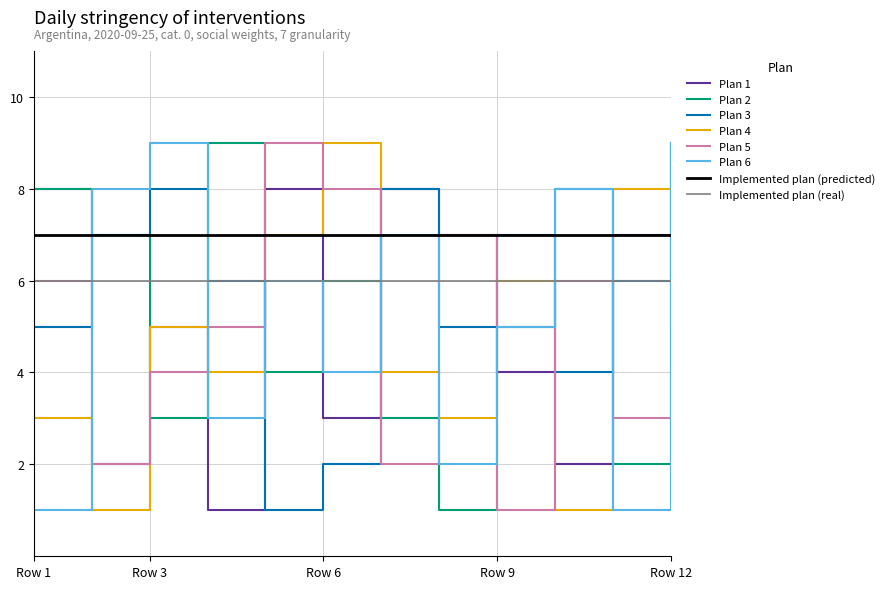

Does the chart have visible grid lines?

Yes